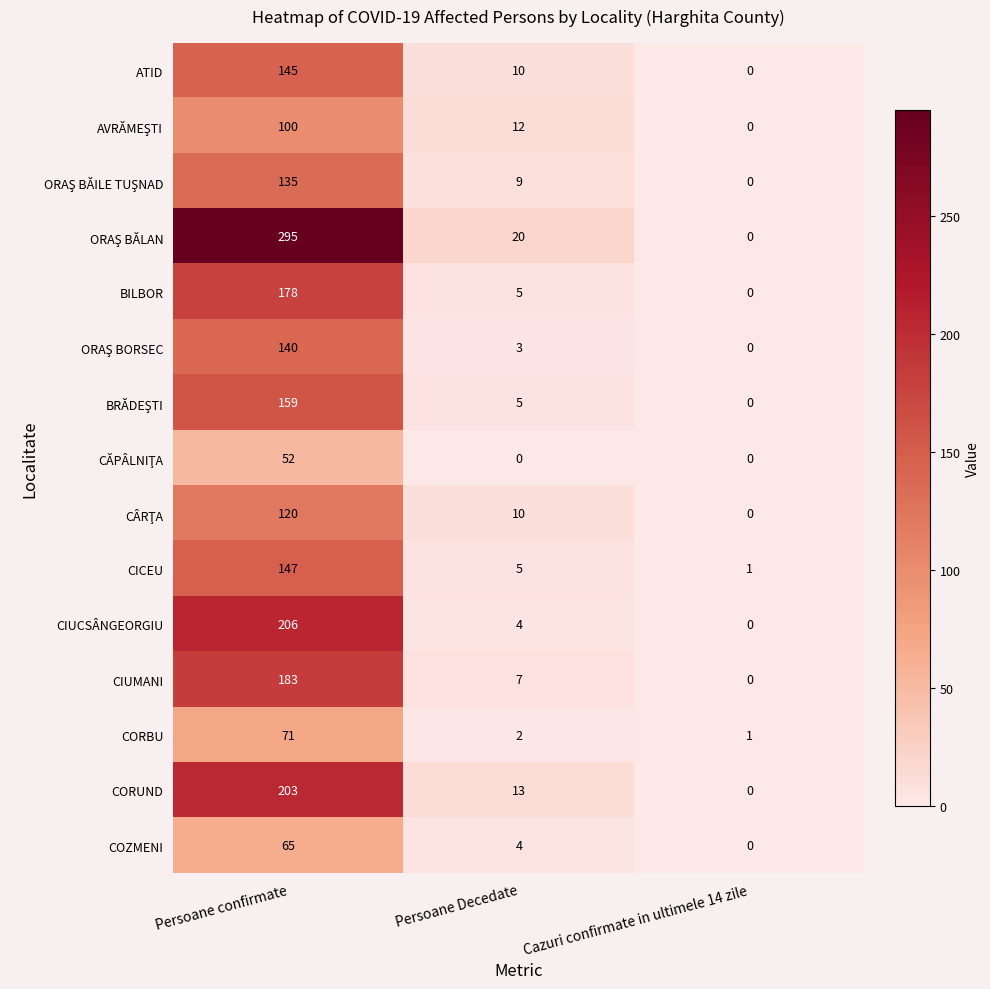

True or false: BILBOR has a value of 5 at Persoane Decedate.

True